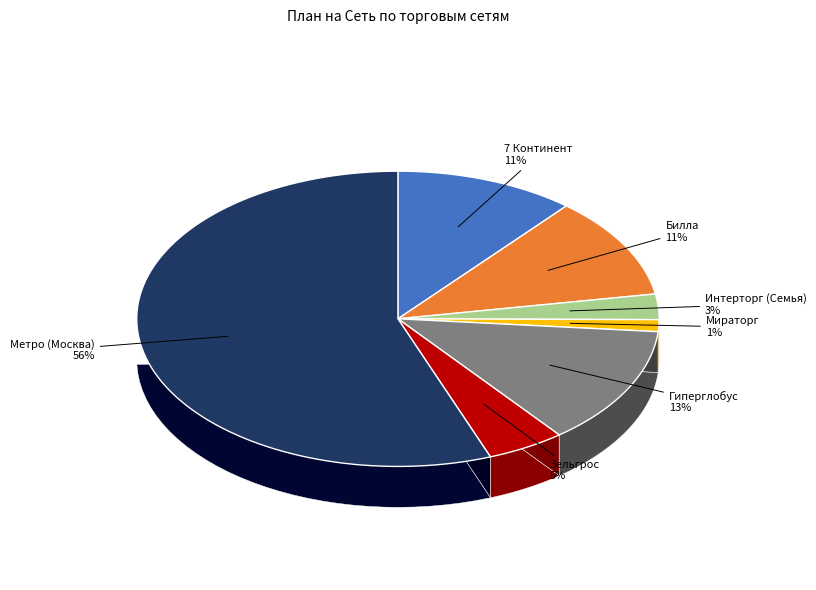

Does Гиперглобус account for over 50% of the chart?

No